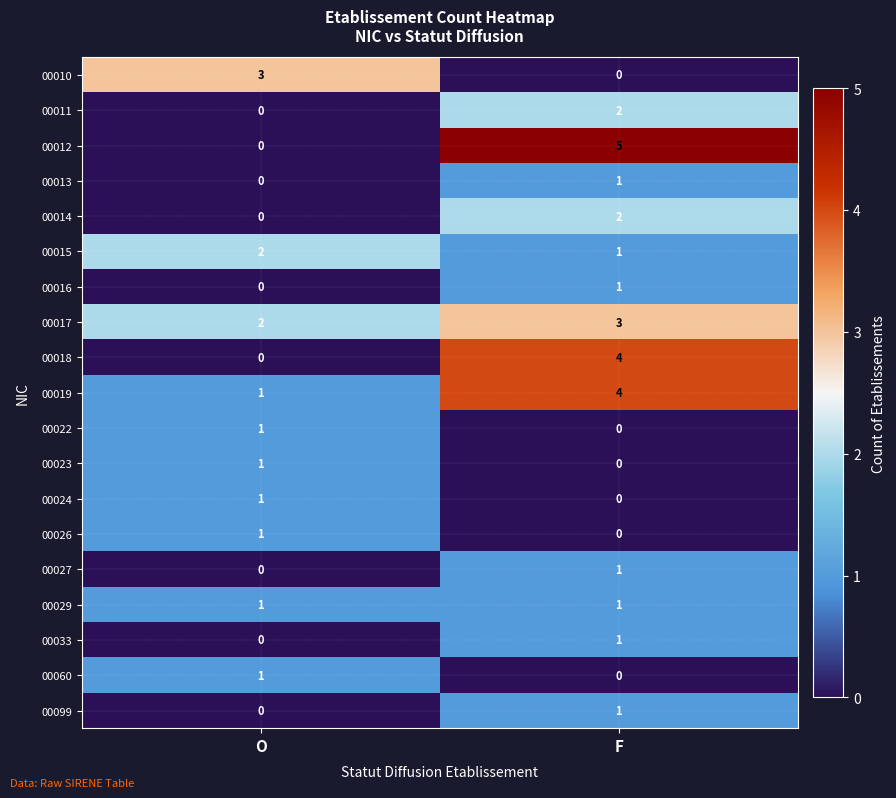

Which category has the lowest value in the 00017 series?

O